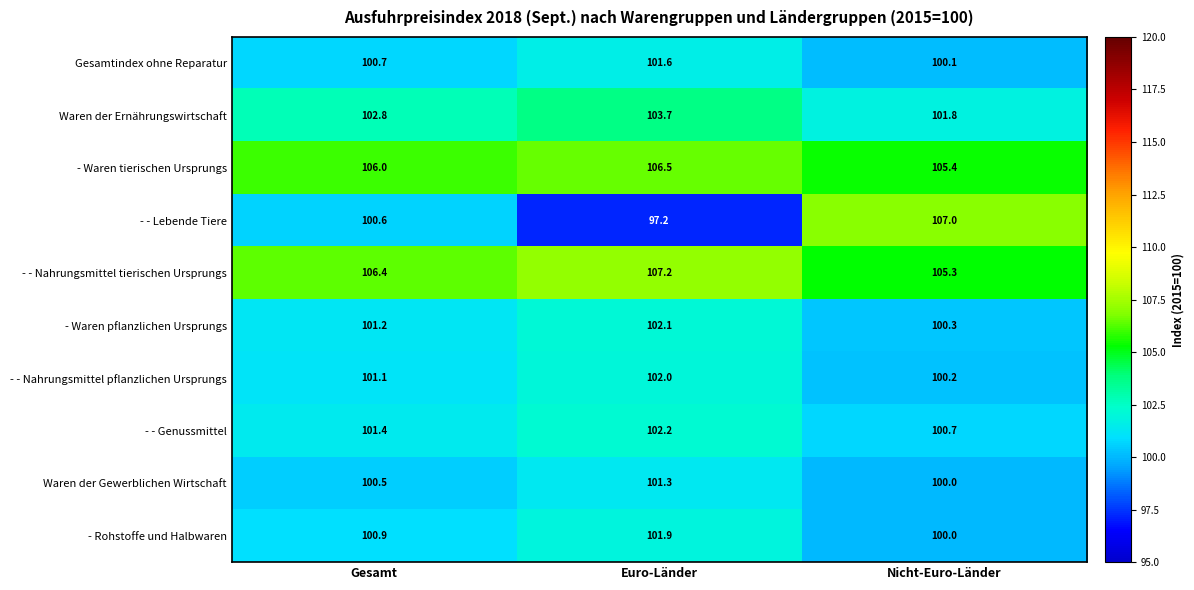

What is the approximate value of Waren der Gewerblichen Wirtschaft at Nicht-Euro-Länder?

100.0